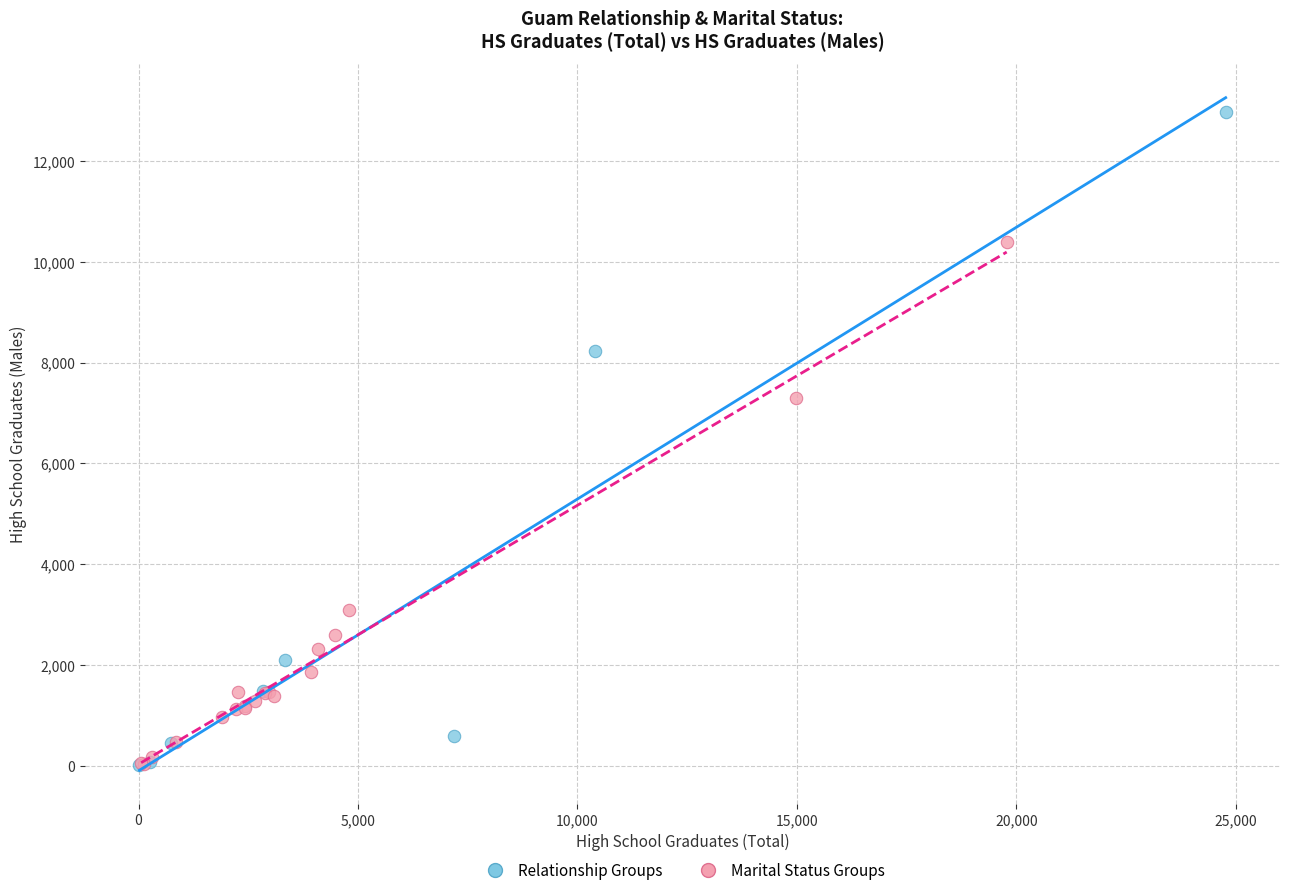

Which series reaches the maximum Y coordinate?

Relationship Groups